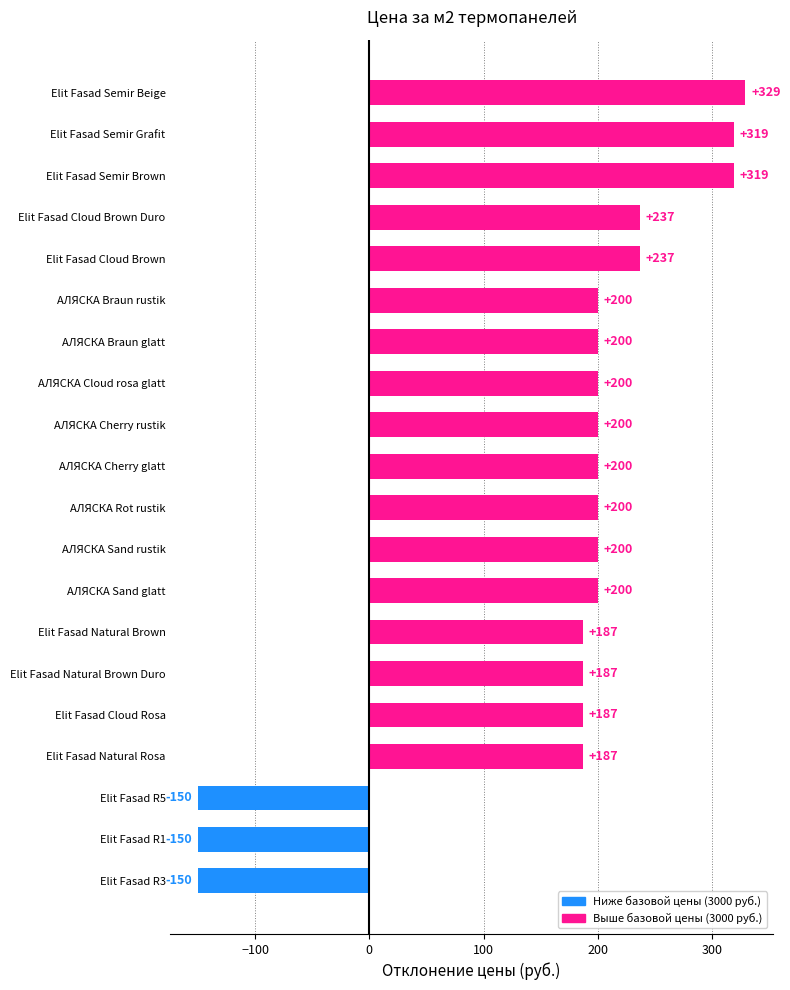

Does the chart contain stacked bars?

No